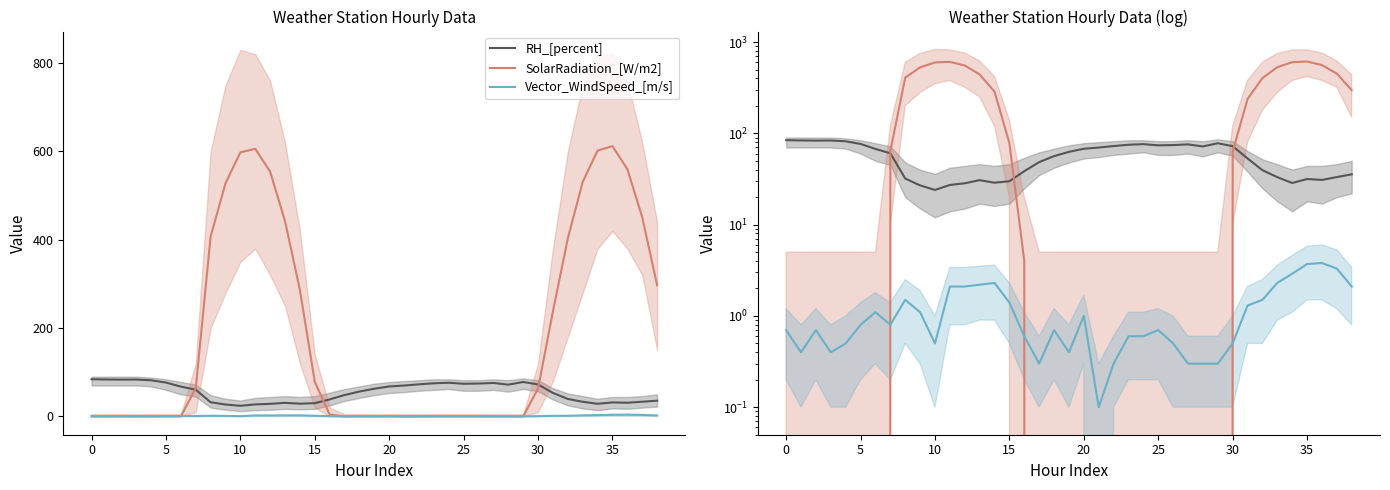

What is the label of the 15th point from the left?

14